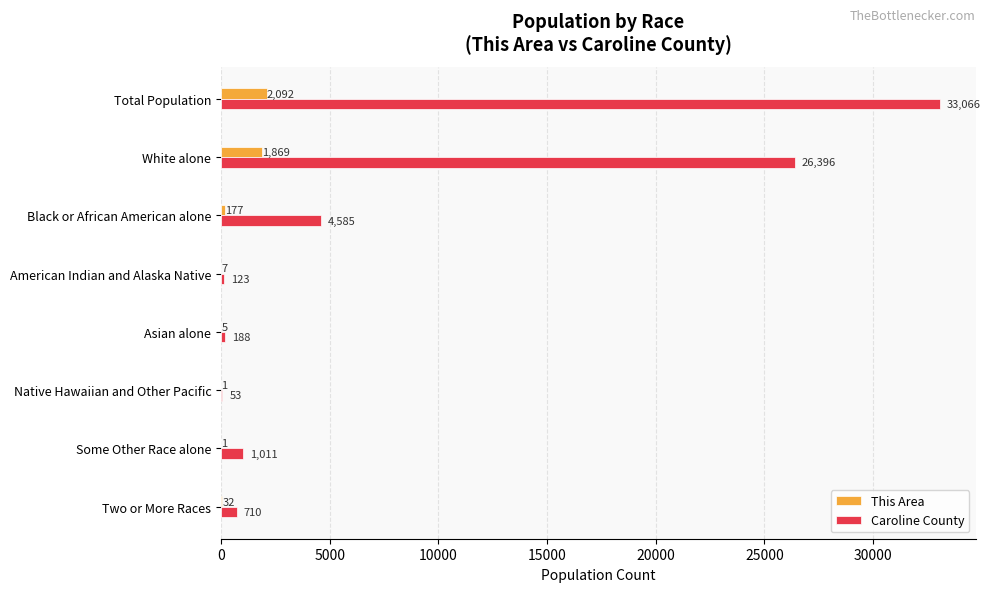

At which label is This Area closest to 1046?

White alone